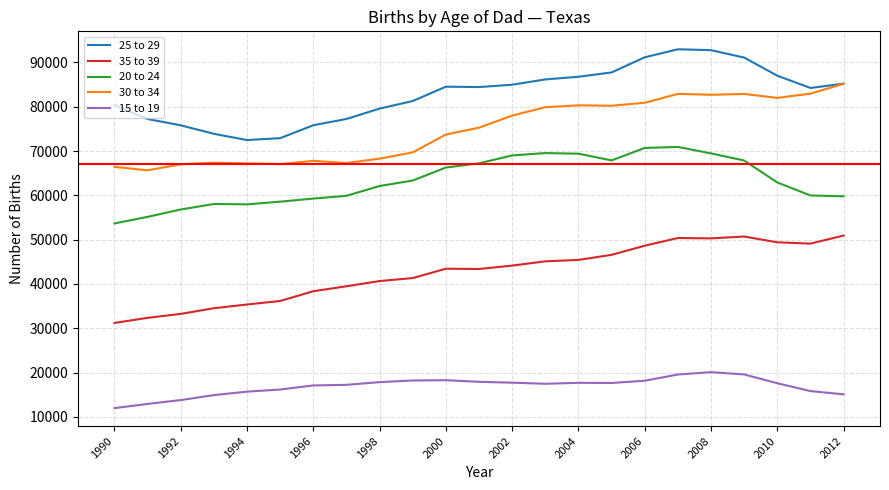

True or false: 35 to 39 and 20 to 24 intersect in this chart.

False